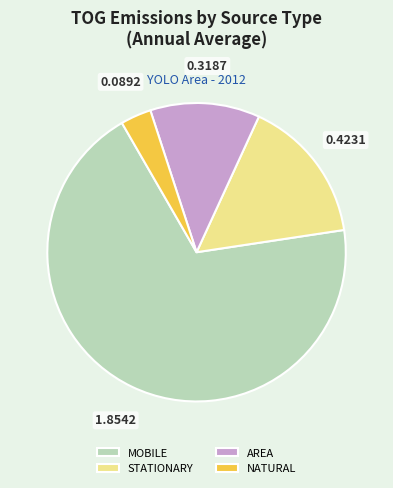

Is the sum of AREA and NATURAL greater than half?

No